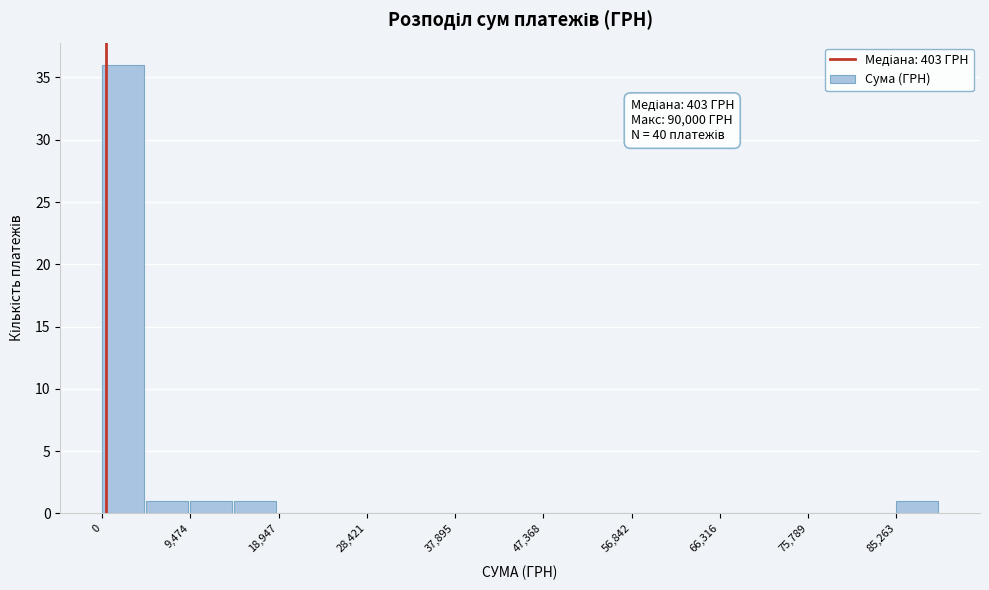

Over which range of the x-axis is the bar tallest?

0 to 5000